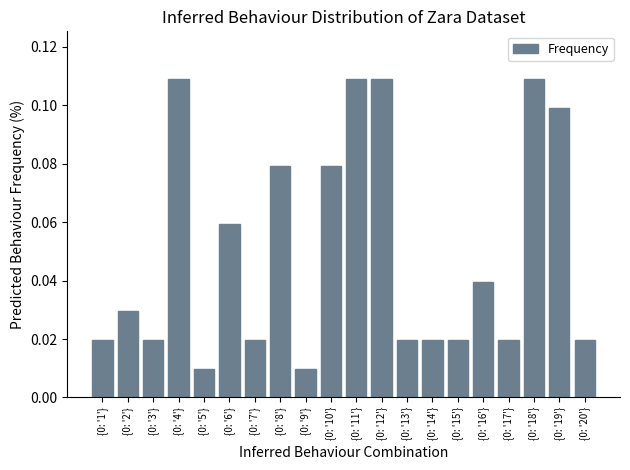

Is it true that the value at {0: '19'} is 0.1?

True